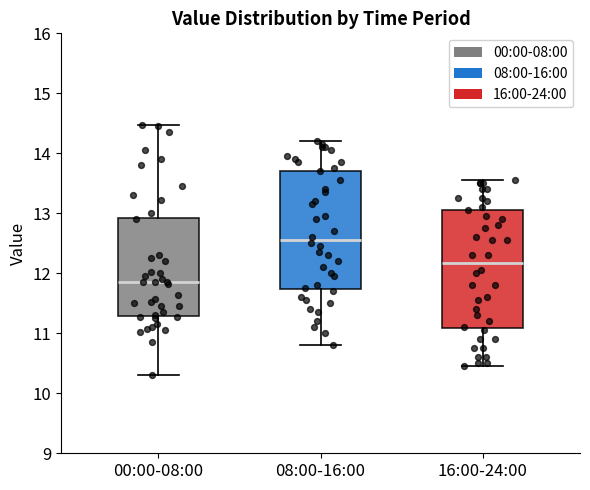

Which box has the highest median line?

08:00-16:00